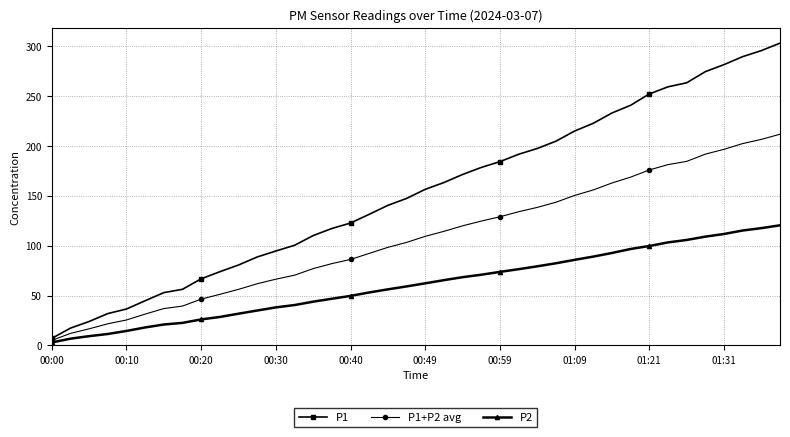

Which series has the largest total across all categories?

P1